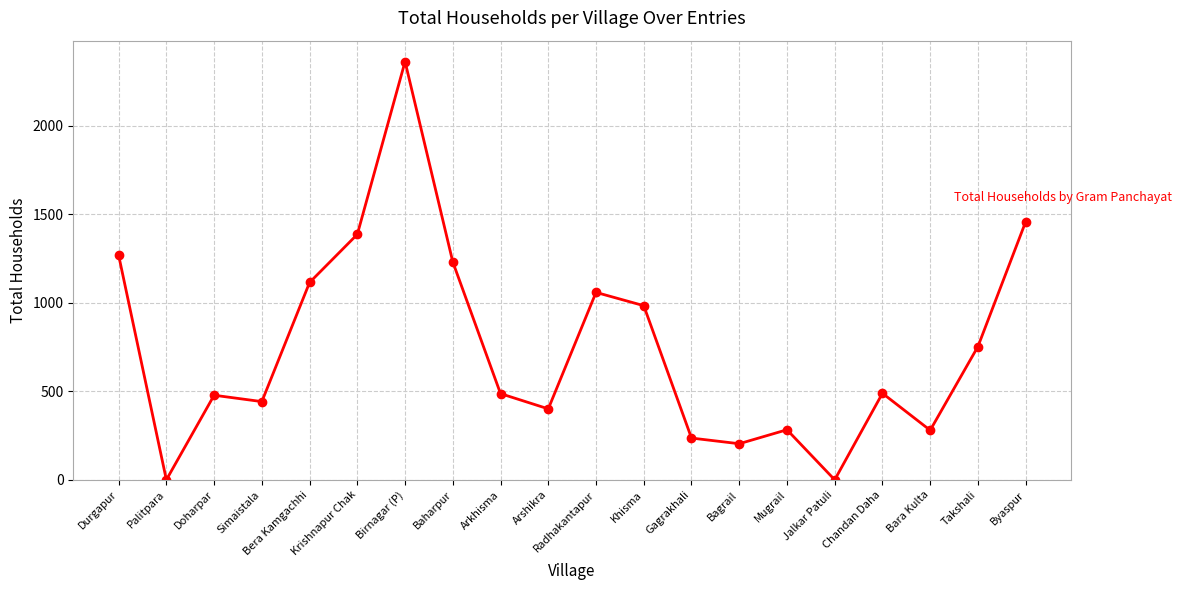

What is the approximate value at Mugrail?

283